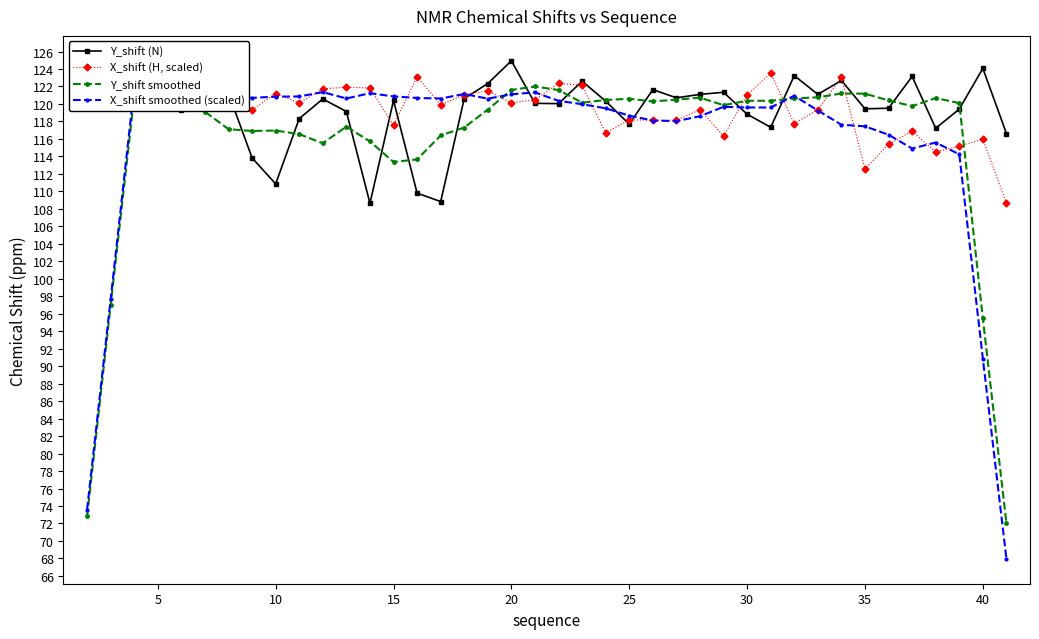

List the series in order of their peak value, highest first.

Y_shift (N), X_shift (H, scaled), Y_shift smoothed, X_shift smoothed (scaled)